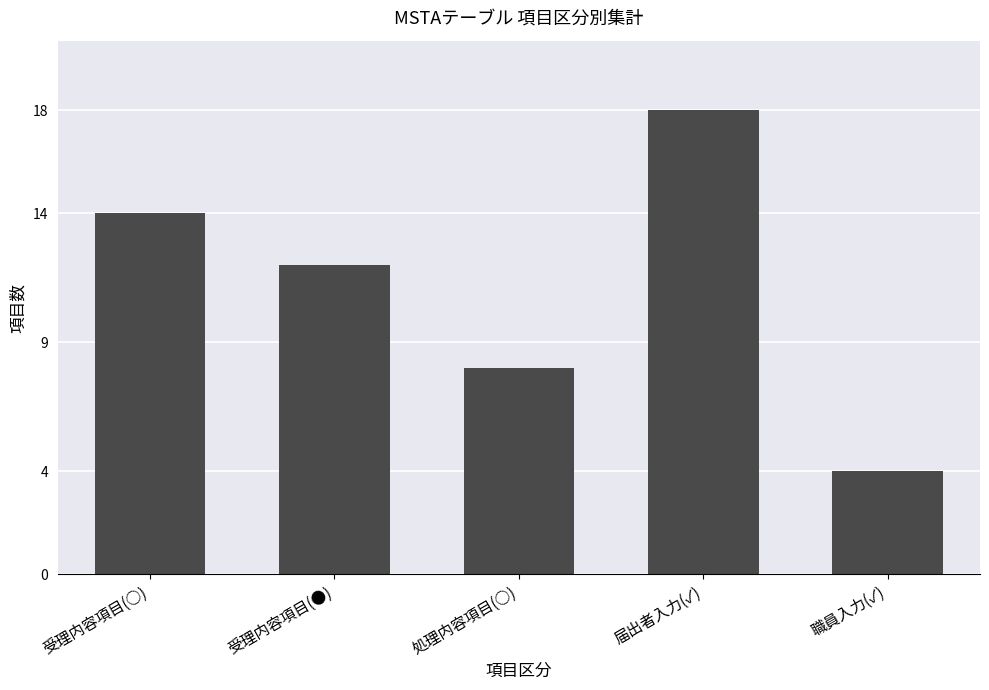

How many bars are there in total?

5